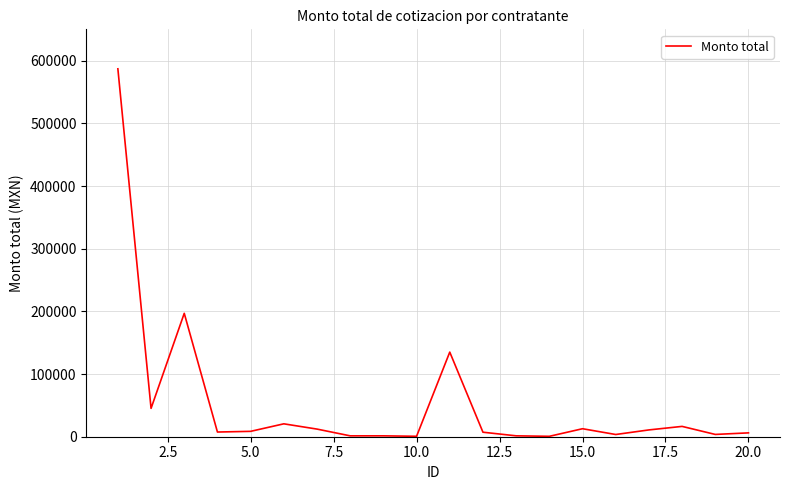

What is the maximum value shown in the chart?

587001.8